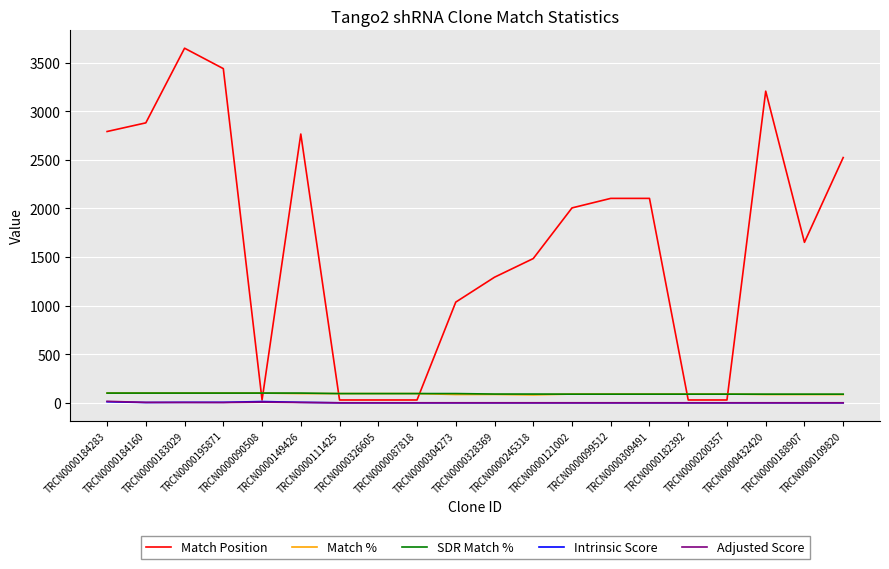

Which series has the largest range (max minus min)?

Match Position